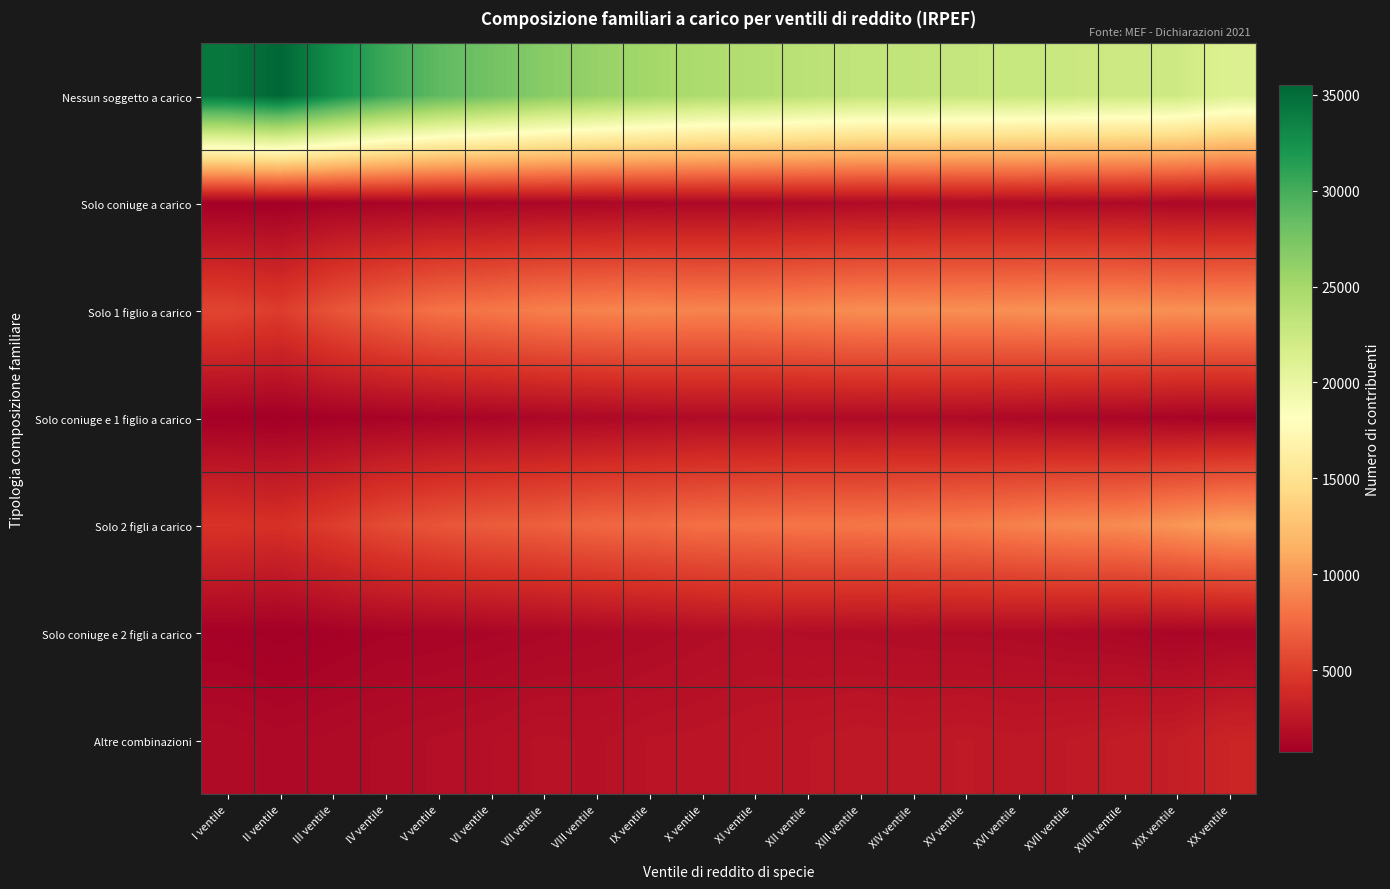

Which category has the highest value across all series?

II ventile